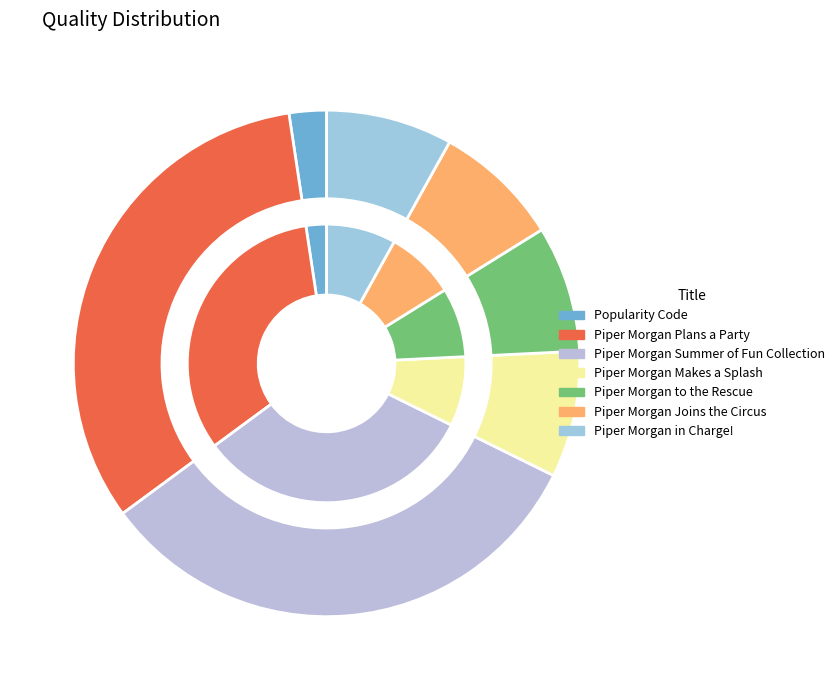

What is the change in value from Piper Morgan Makes a Splash to Piper Morgan to the Rescue?

-65608